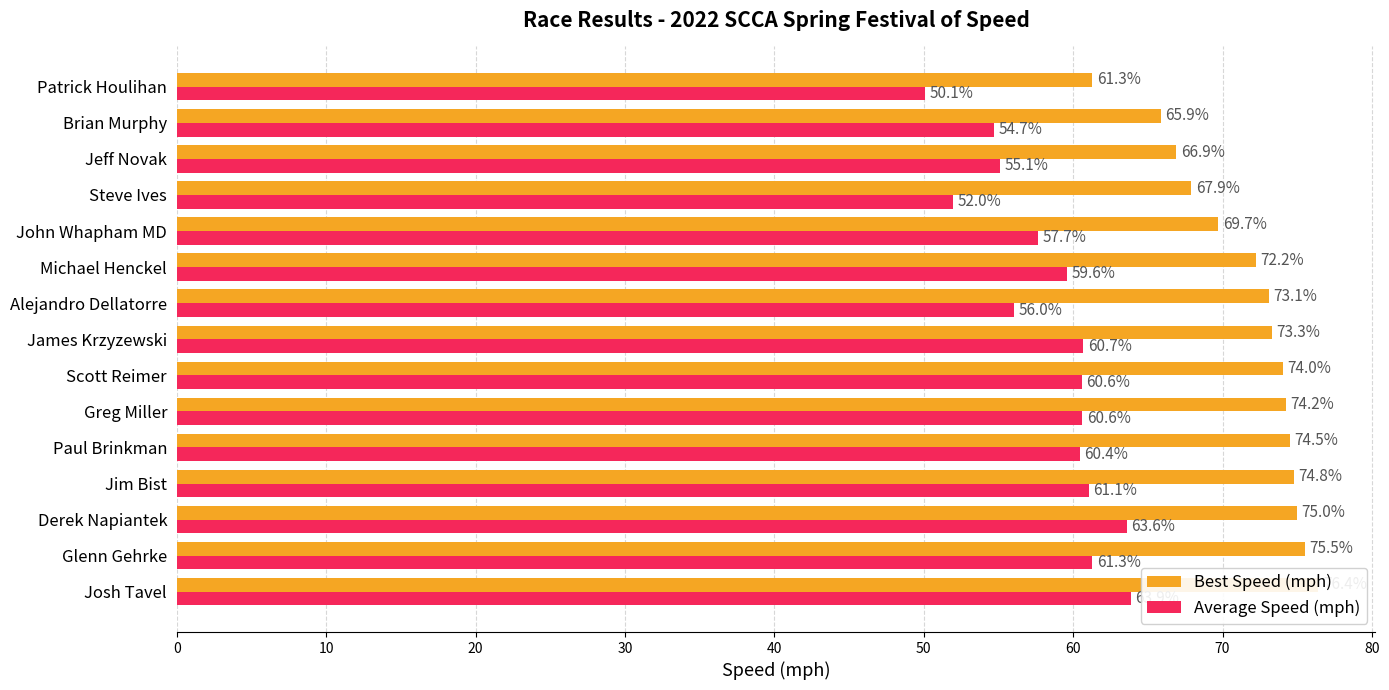

Is it true that Best Speed (mph) equals 45.2 at Glenn Gehrke?

False